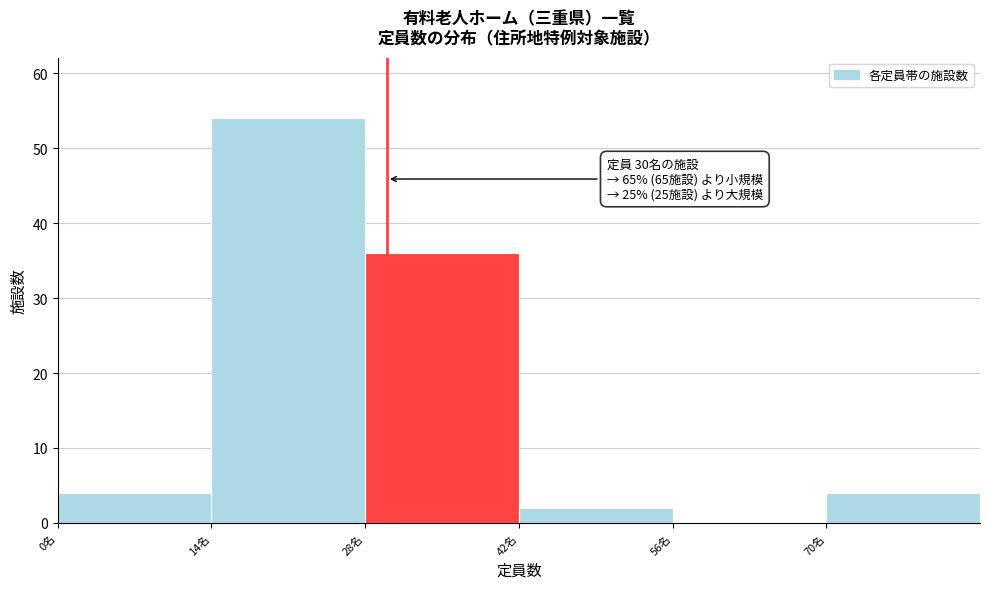

Which range on the x-axis has the tallest bar?

14 to 28